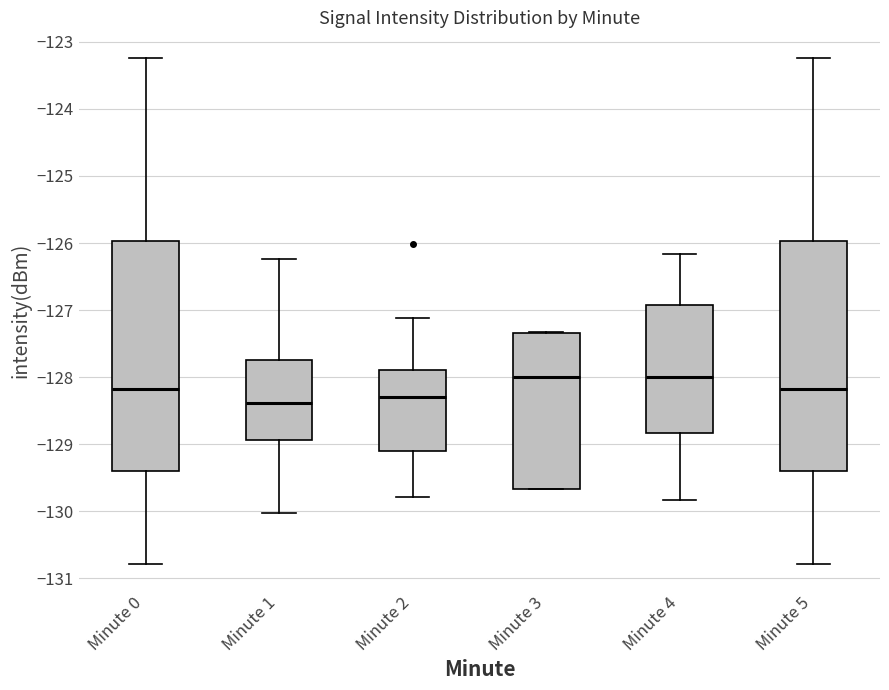

Reading left to right, transcribe this box plot: for each box, give where its median line is, the range the box spans, and where its two whiskers end, as read against the y-axis. The values are not printed on the chart, so give them approximately, as read against the axis.

Minute 0: median -128.2, box -129.4 to -126.0, whiskers -130.8 to -123.2
Minute 1: median -128.4, box -128.9 to -127.7, whiskers -130.0 to -126.2
Minute 2: median -128.3, box -129.1 to -127.9, whiskers -129.8 to -127.1
Minute 3: median -128.0, box -129.7 to -127.3, whiskers -129.7 to -127.3
Minute 4: median -128.0, box -128.8 to -126.9, whiskers -129.8 to -126.2
Minute 5: median -128.2, box -129.4 to -126.0, whiskers -130.8 to -123.2